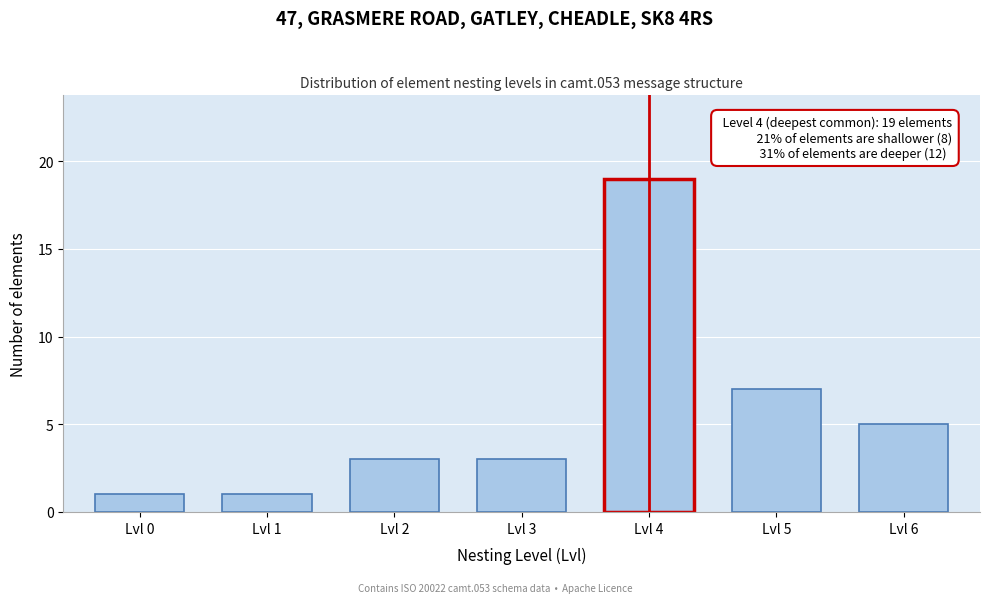

Reading left to right, extract all data points from this chart.

Lvl 0=1	Lvl 1=1	Lvl 2=3	Lvl 3=3	Lvl 4=19	Lvl 5=7	Lvl 6=5